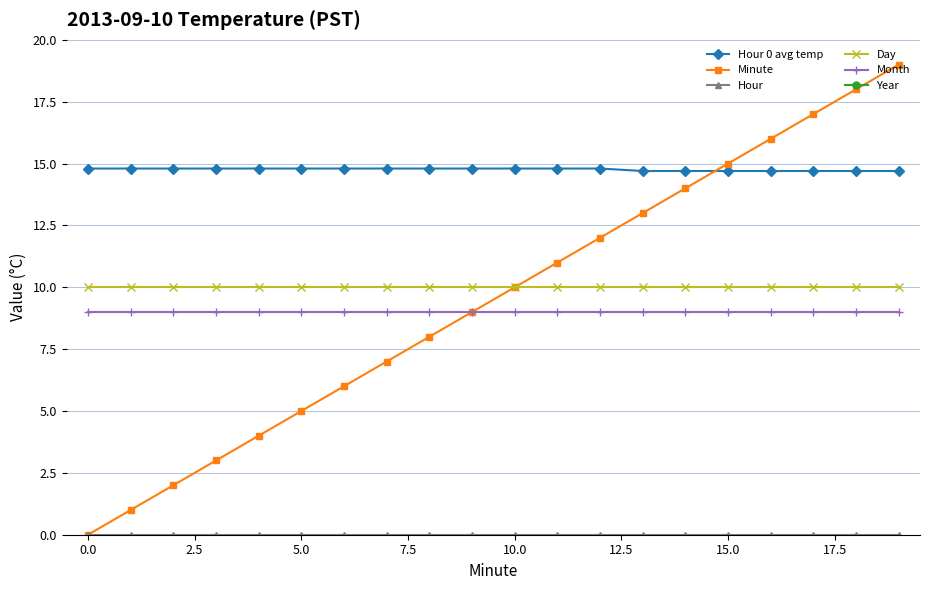

The Hour 0 avg temp series shows 14.7 at 13. True or false?

True